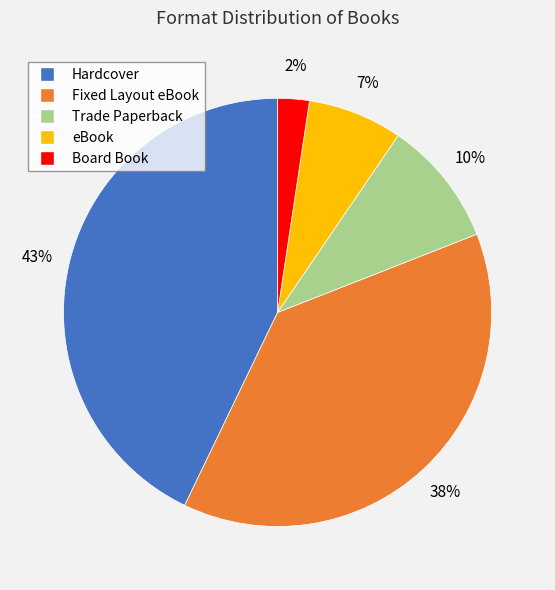

Which category has the biggest portion of the pie?

Hardcover